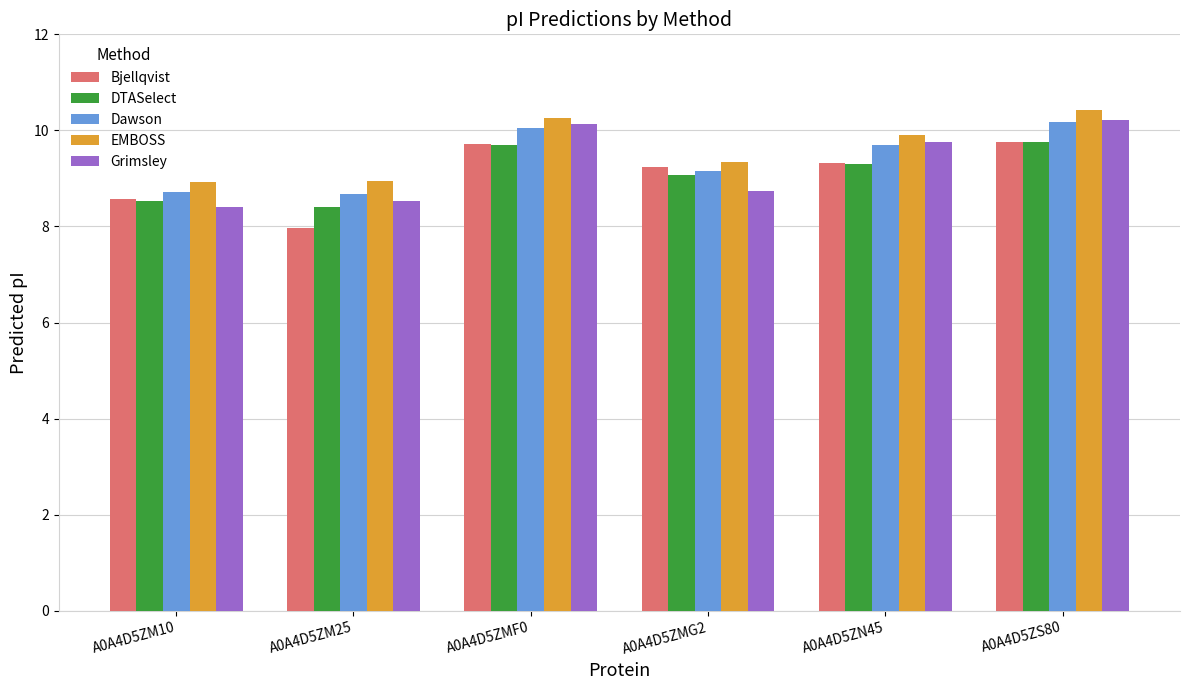

Which category has the lowest value across all series?

A0A4D5ZM25